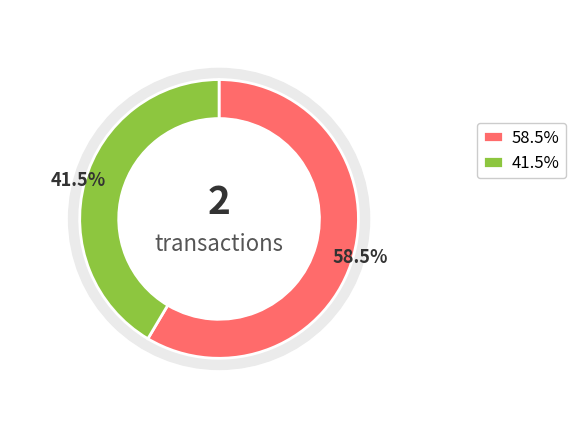

Combined, what portion of the pie is 702111 and 702166?

100.0%